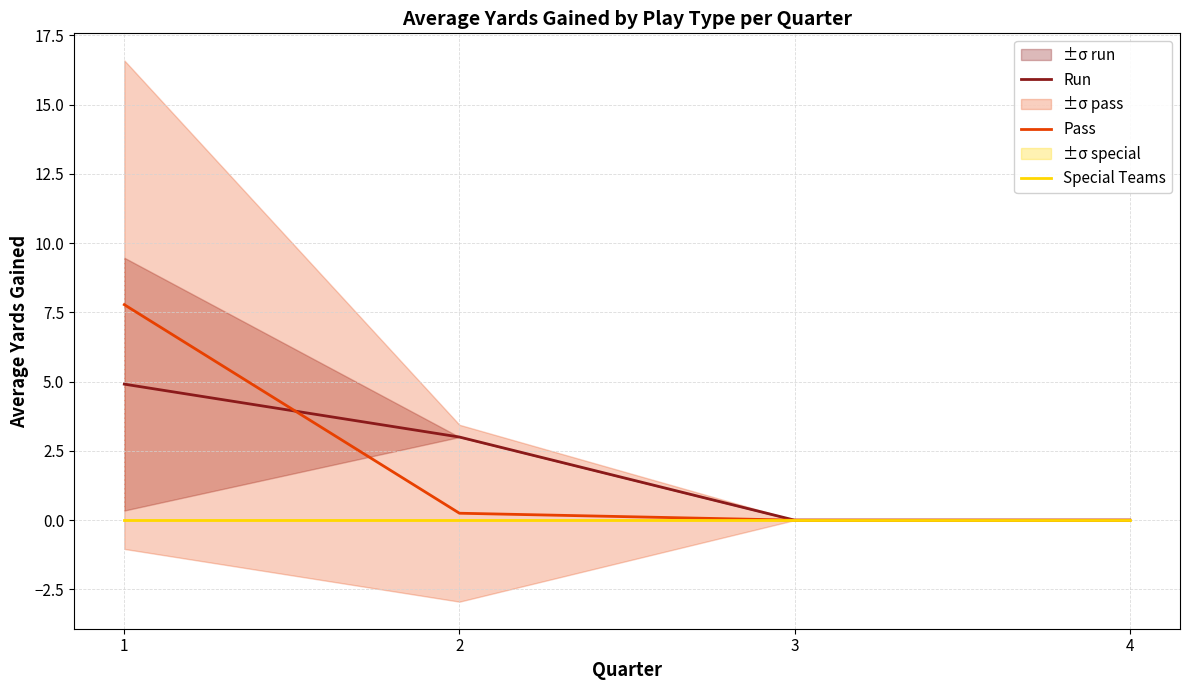

Reading left to right, list all the values displayed in this chart.

Run: 4.9	3.0	0.0	0.0
Pass: 7.8	0.2	0.0	0.0
Special Teams: 0.0	0.0	0.0	0.0